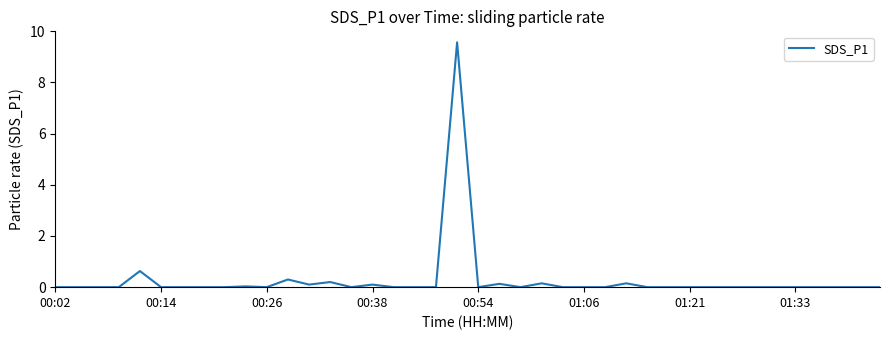

What is the maximum value shown in the chart?

9.6